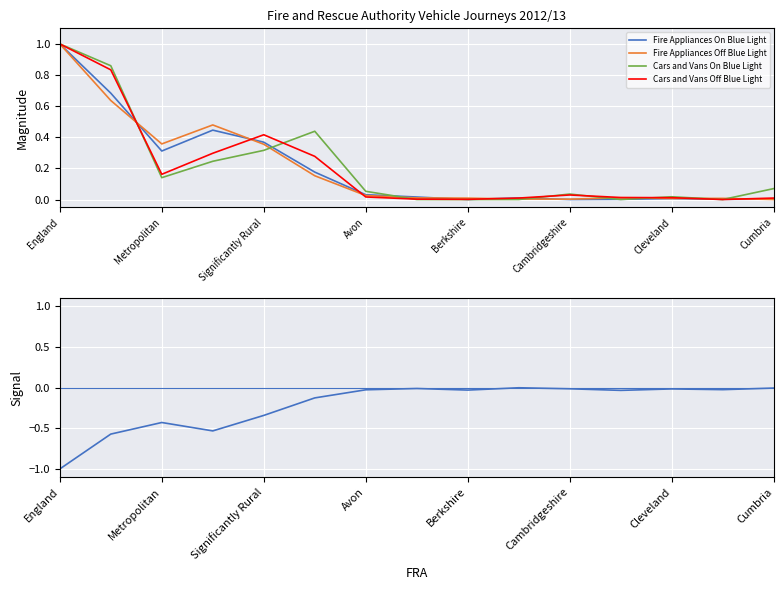

What is the average value of the Fire Appliances Off Blue Light series?

0.2